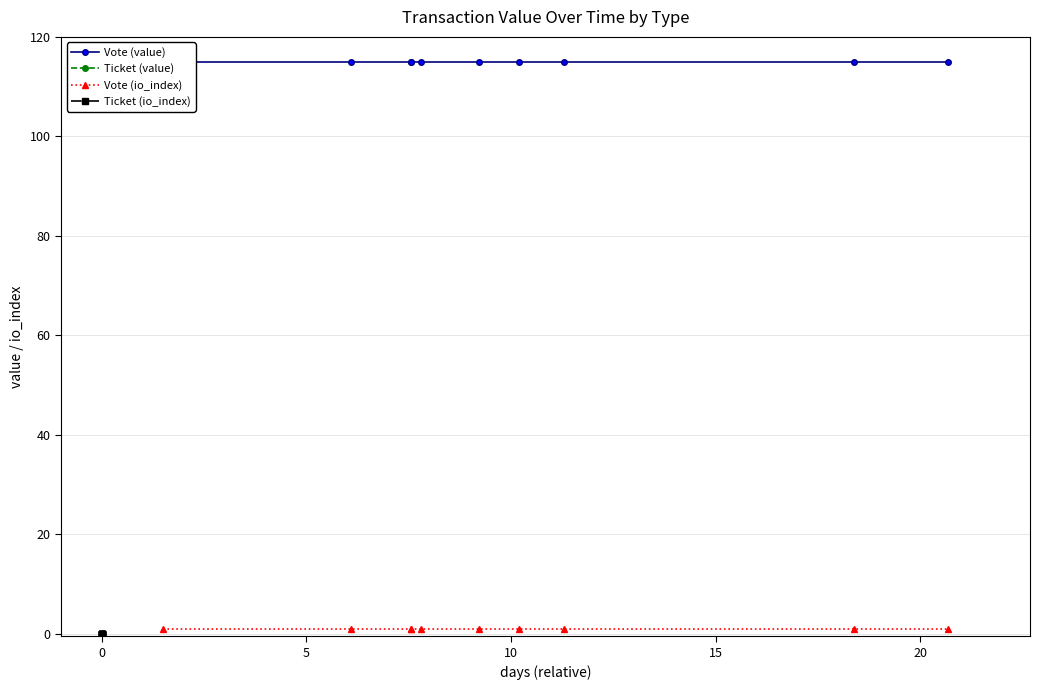

Does the chart display data point markers on the line(s)?

Yes